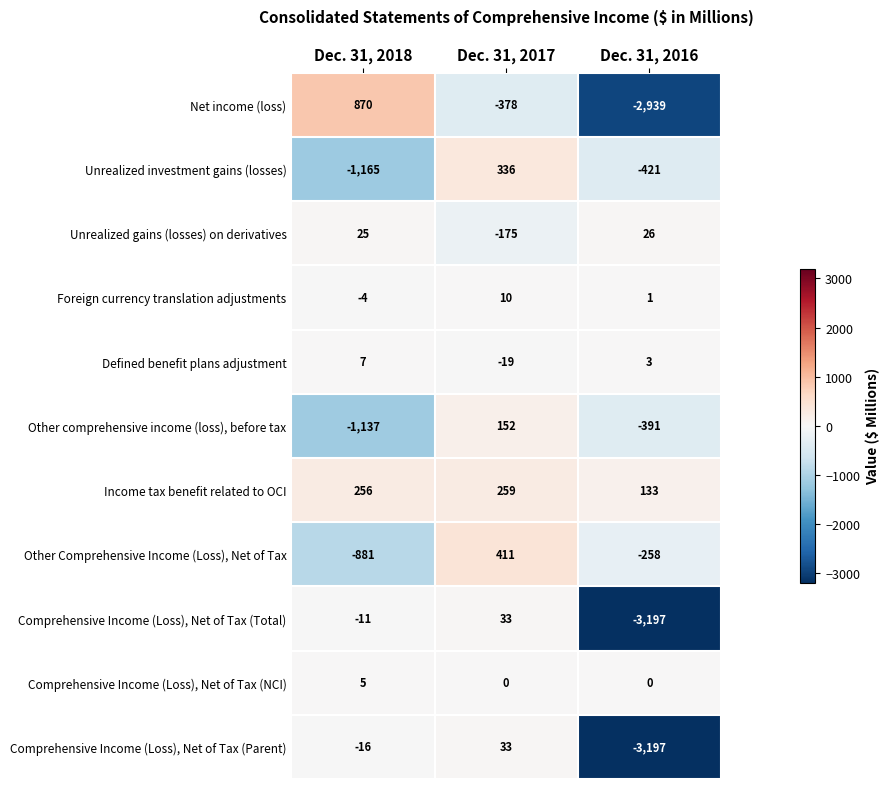

What is the total value across all series at Dec. 31, 2017?

662